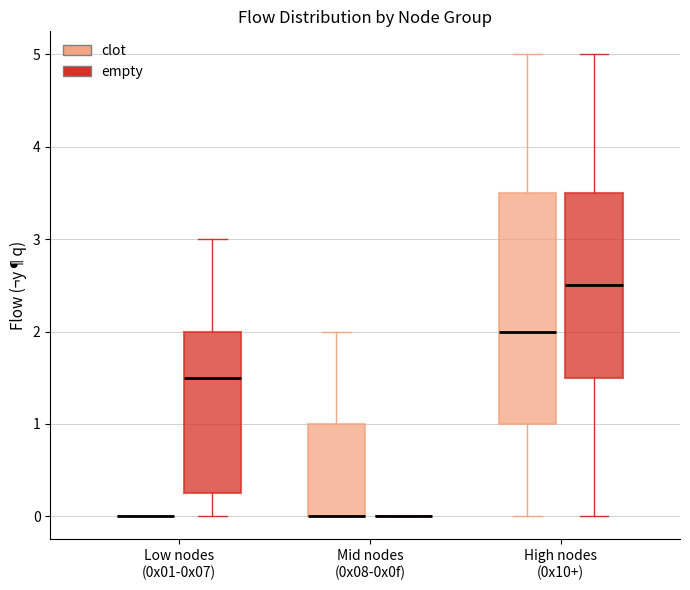

Reading left to right, read every box against the y-axis: the position of its median line, the range the box covers, and the ends of its whiskers. The values are not printed on the chart, so give them approximately, as read against the axis.

Low nodes (0x01-0x07) (clot): box collapsed to a line at 0.0, whiskers 0.0 to 0.0
Low nodes (0x01-0x07) (empty): median 1.5, box 0.3 to 2.0, whiskers 0.0 to 3.0
Mid nodes (0x08-0x0f) (clot): median 0.0 (drawn on the box's lower edge), box 0.0 to 1.0, whiskers 0.0 to 2.0
Mid nodes (0x08-0x0f) (empty): box collapsed to a line at 0.0, whiskers 0.0 to 0.0
High nodes (0x10+) (clot): median 2.0, box 1.0 to 3.5, whiskers 0.0 to 5.0
High nodes (0x10+) (empty): median 2.5, box 1.5 to 3.5, whiskers 0.0 to 5.0